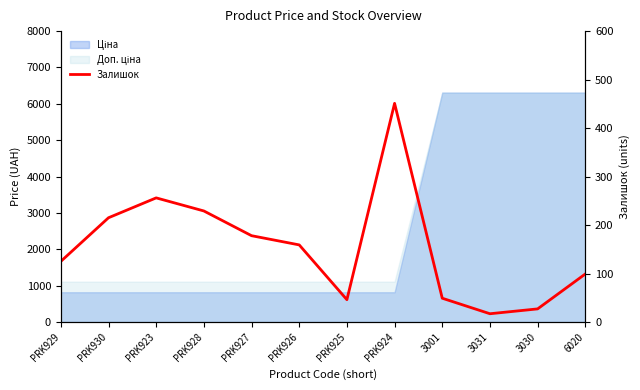

What is the value of the 1st point from the left?

125